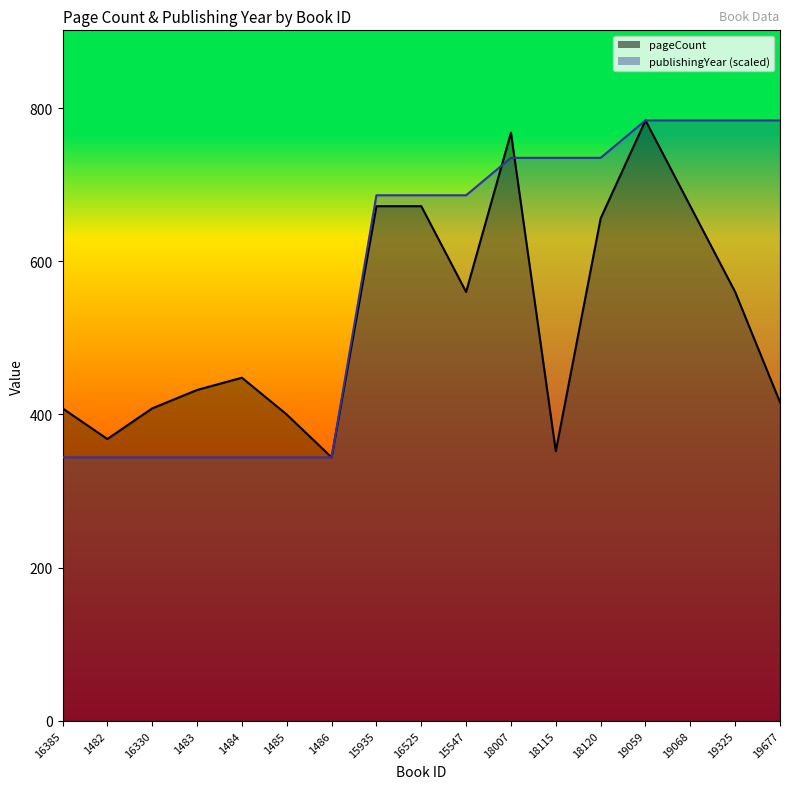

Between 16385 and 18115, which series saw the biggest shift?

publishingYear